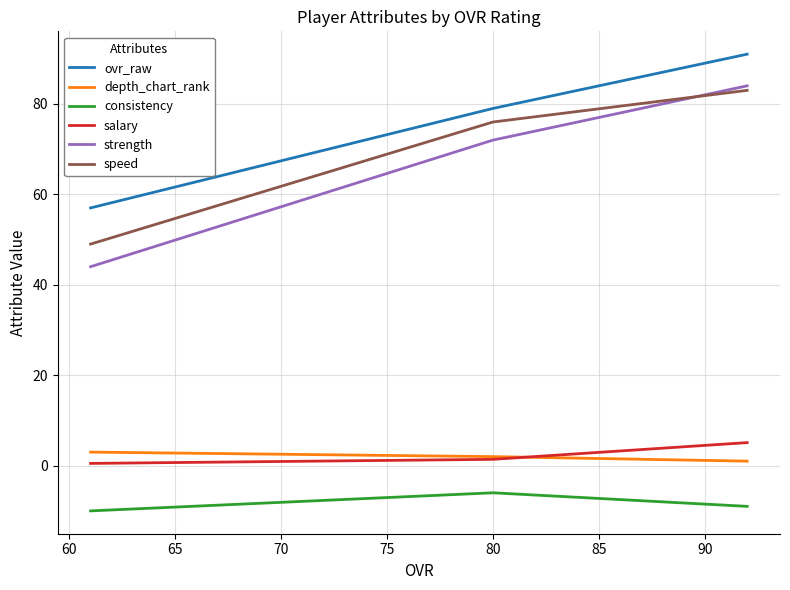

The value of depth_chart_rank at 80 is 2.8. True or false?

False